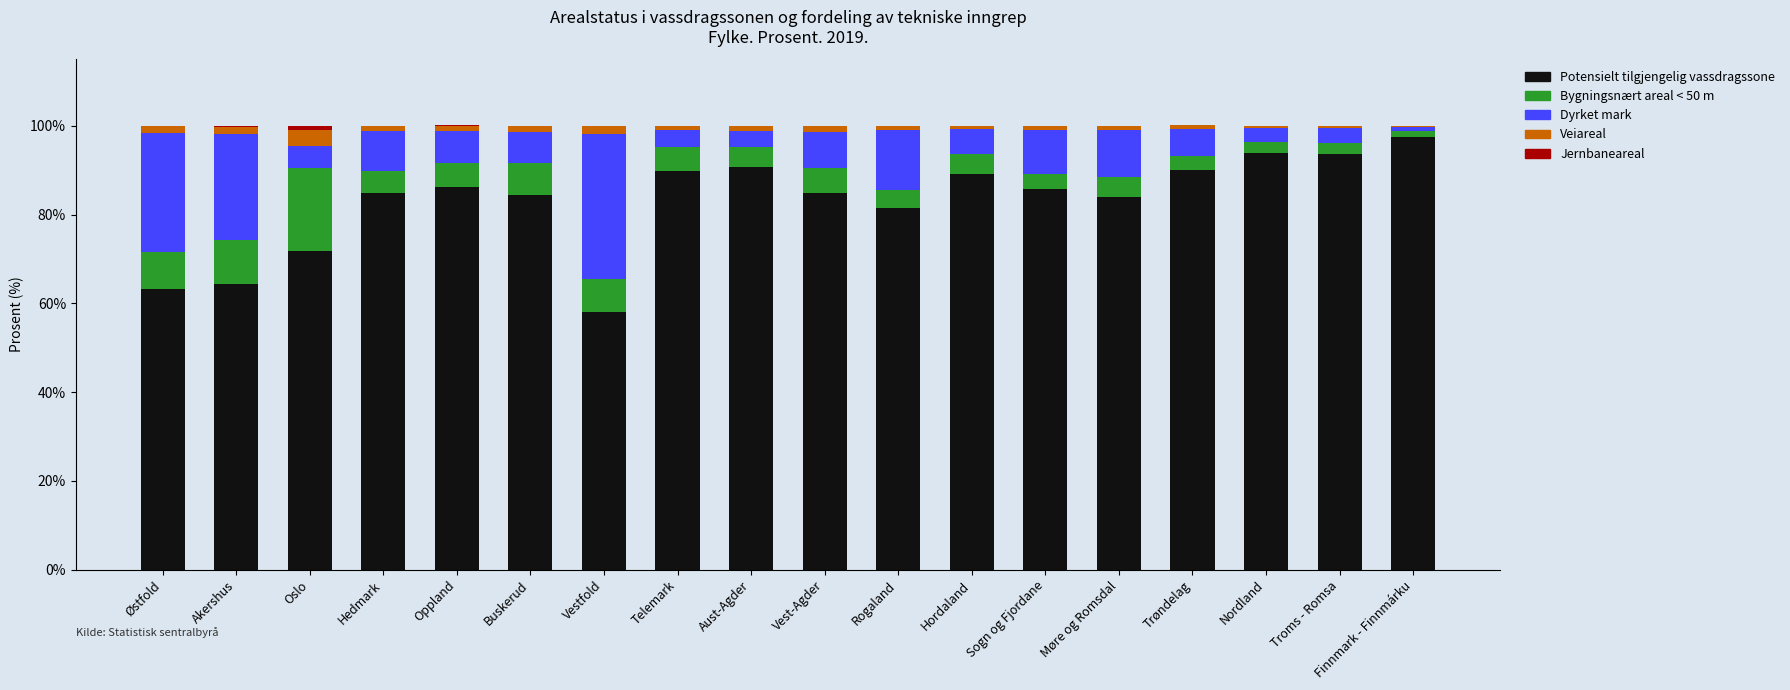

What is the maximum value for Potensielt tilgjengelig vassdragssone?

97.6